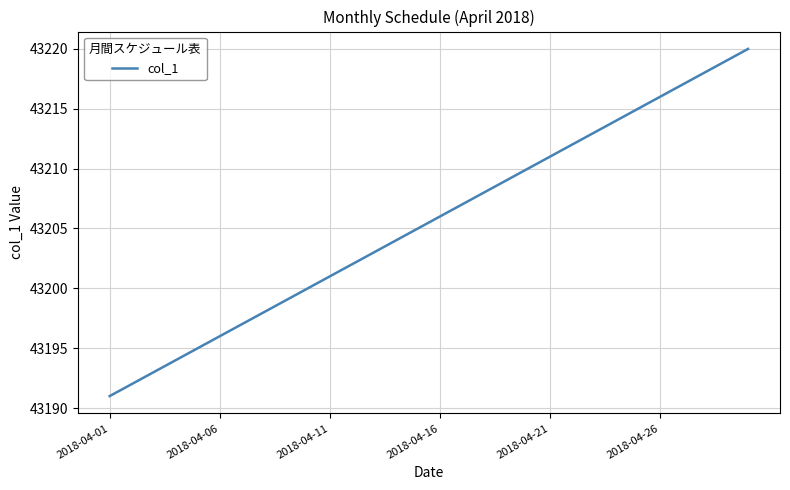

What is the minimum value shown in the chart?

43191